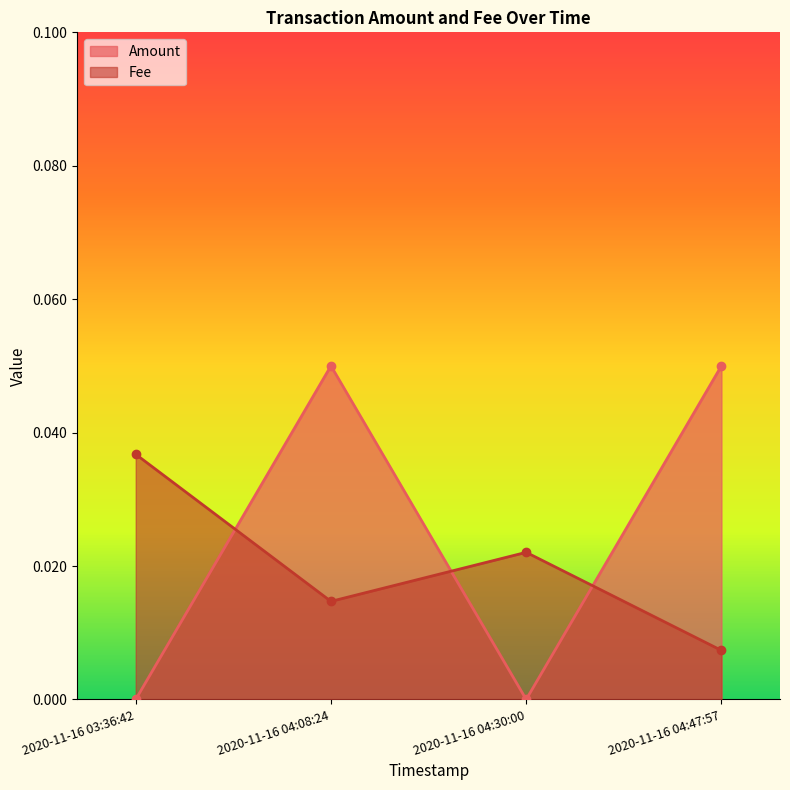

List the series in order of their overall mean, lowest first.

Fee, Amount